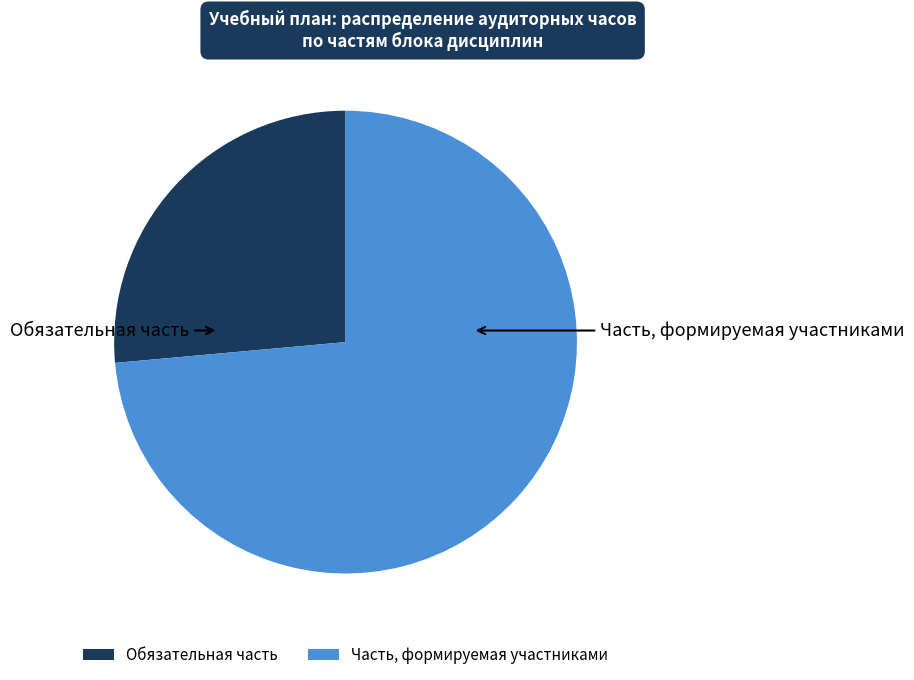

Which has a higher value, Обязательная часть or Часть, формируемая участниками?

Часть, формируемая участниками